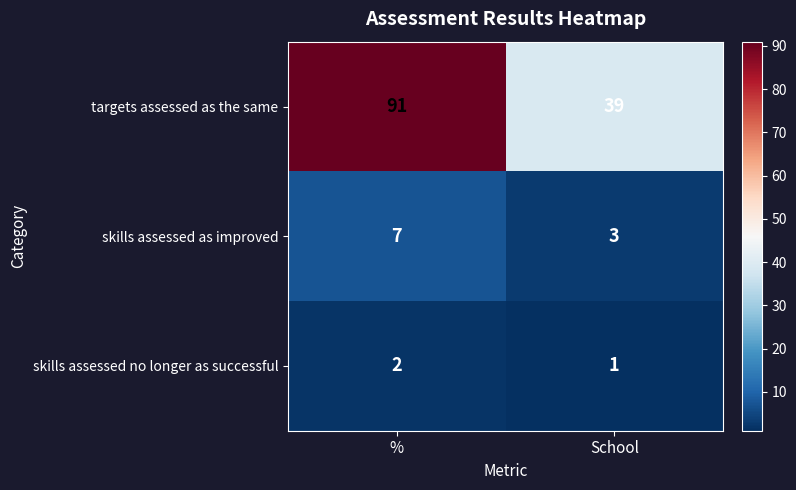

What is the average value of the skills assessed as improved series?

5